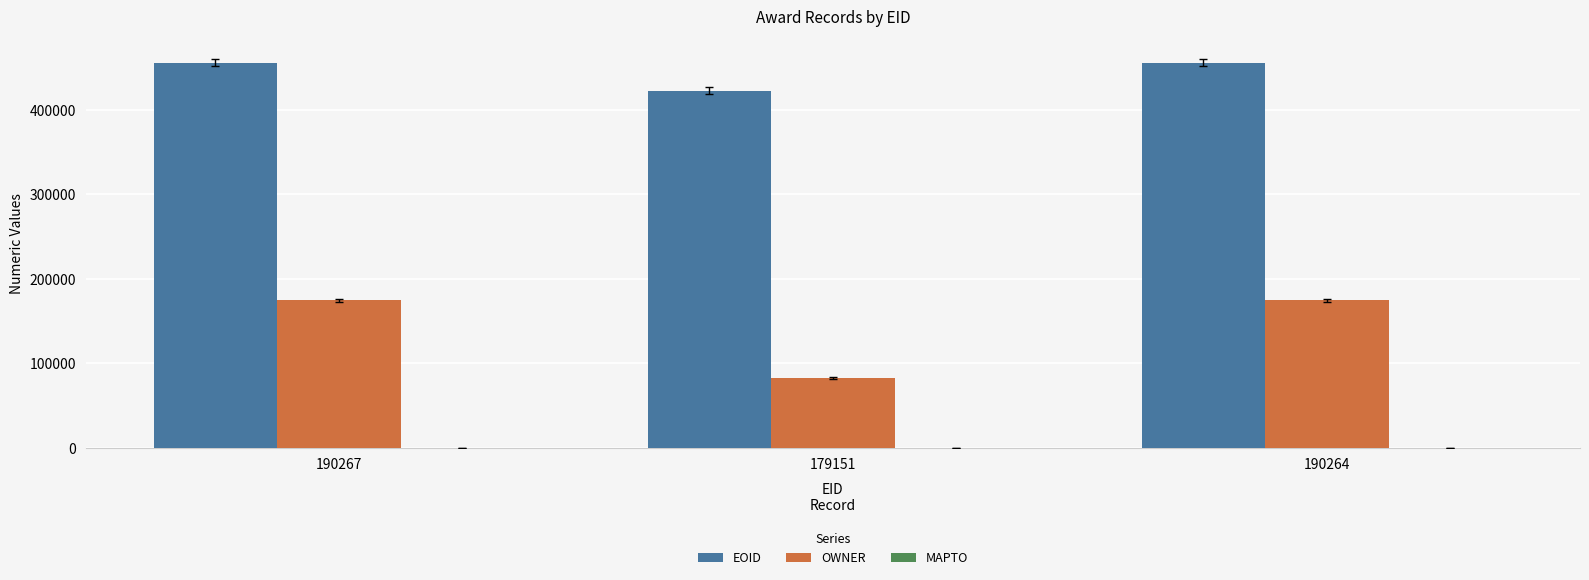

True or false: OWNER has a value of 132775 at 179151.

False